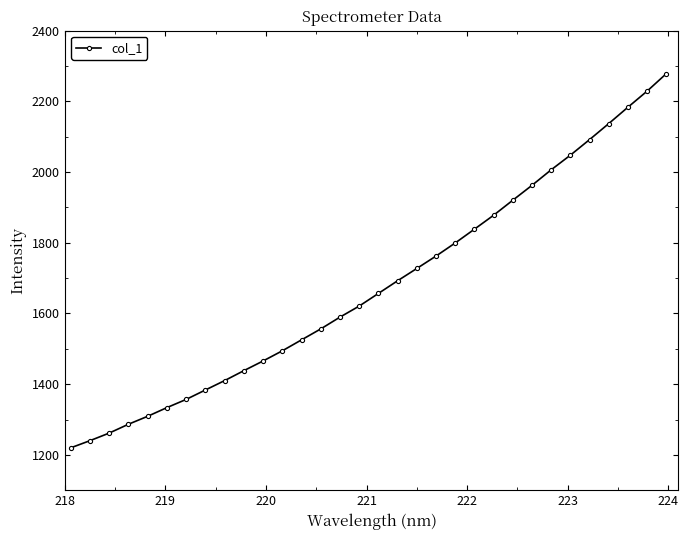

What is the value of the 26th point from the left?

2006.5